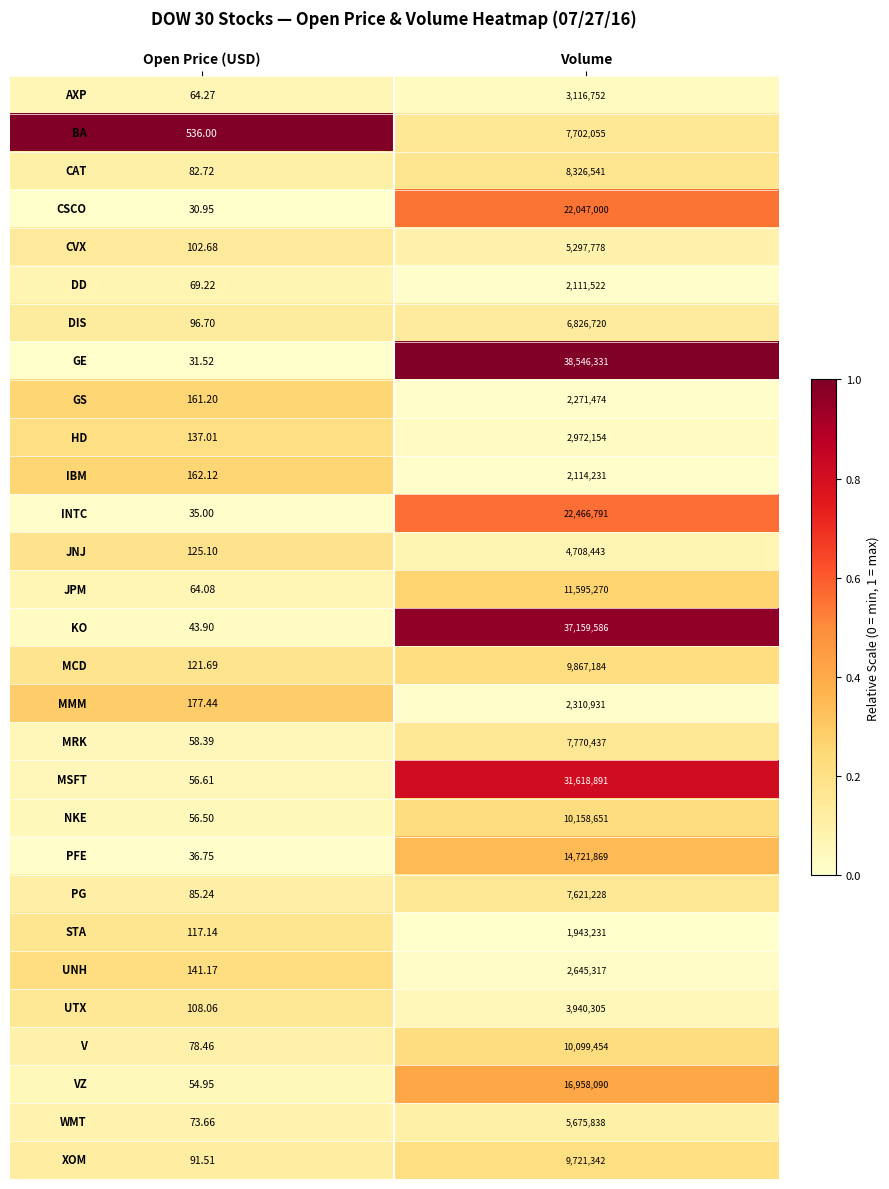

Which category has the highest value across all series?

Volume